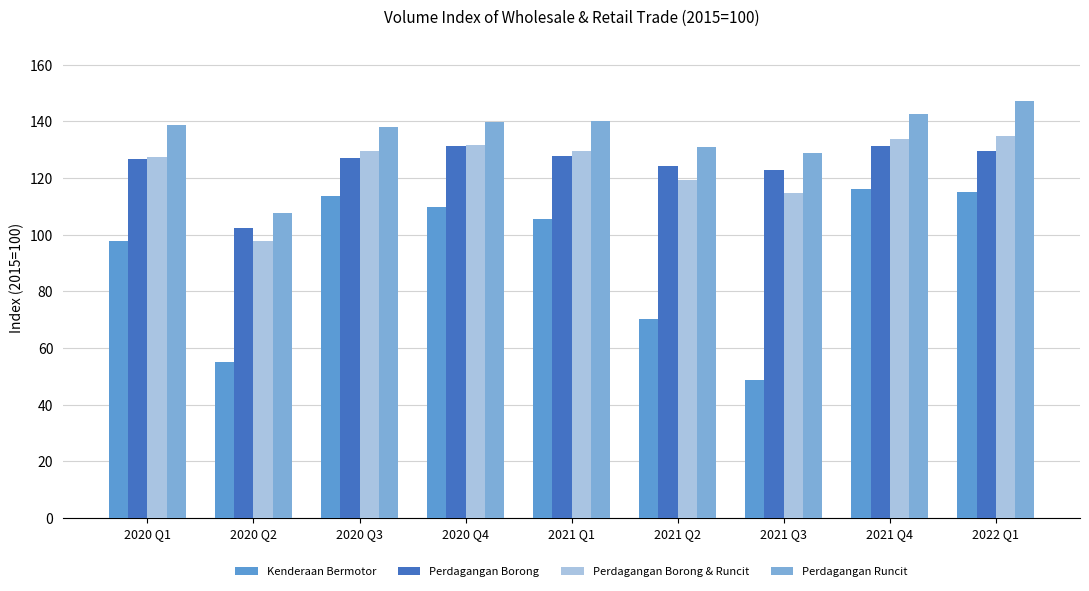

Which series has the largest total across all categories?

Perdagangan Runcit